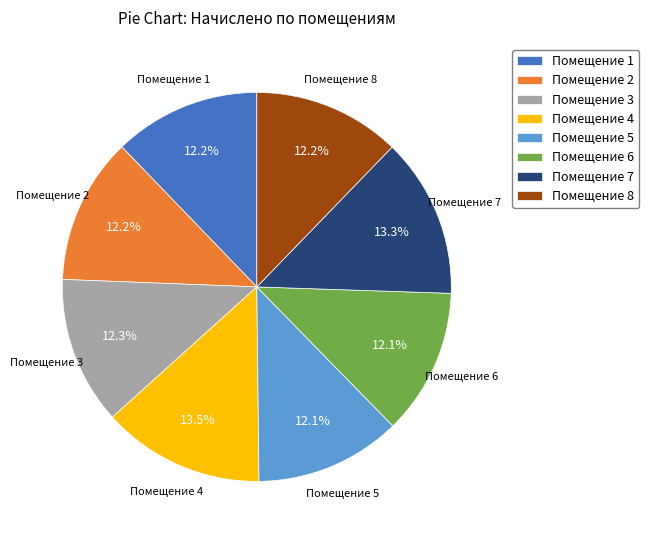

Count the number of slices in the pie.

8